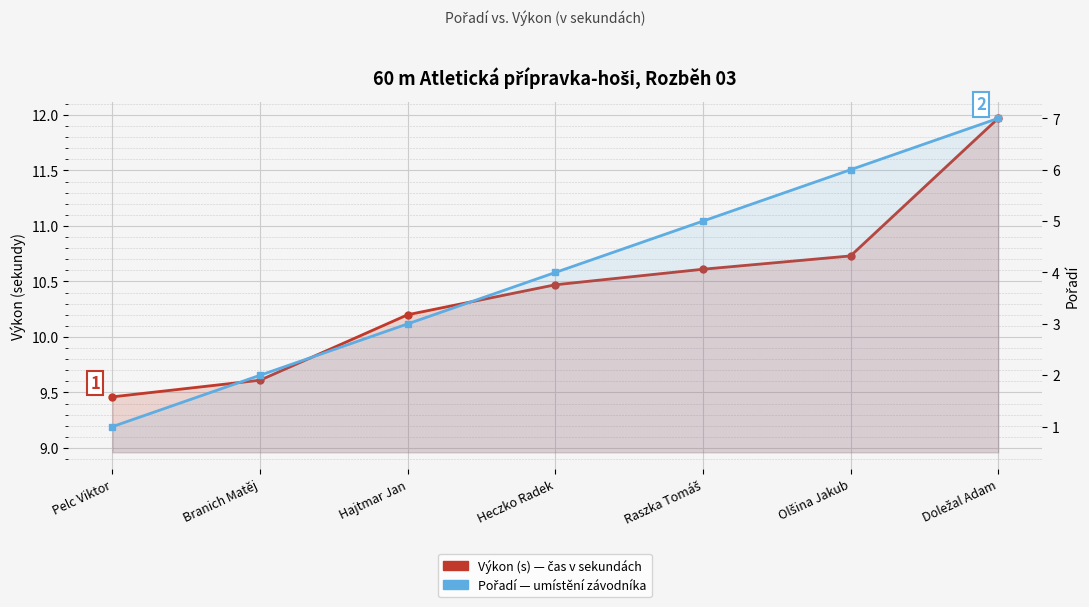

True or false: Výkon (s) has a value of 10.2 at Hajtmar Jan.

True